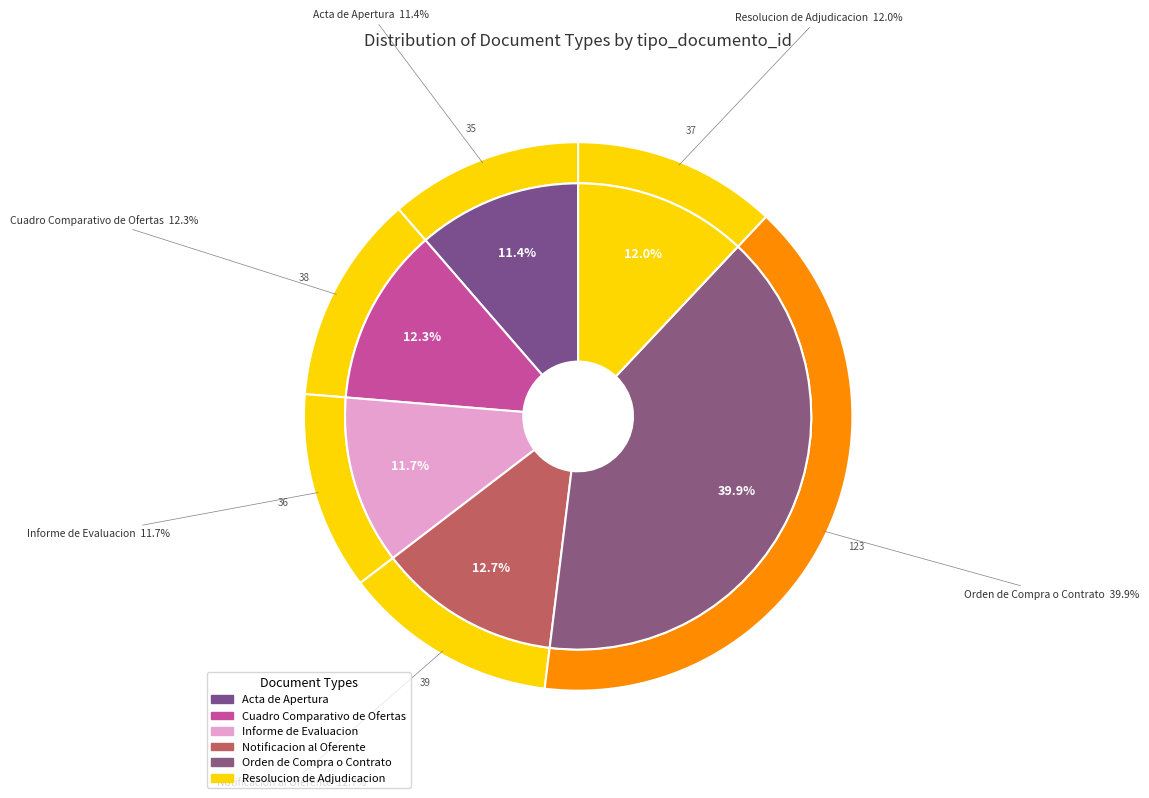

Combined, what portion of the pie is Cuadro Comparativo de Ofertas and Acta de Apertura?

23.7%